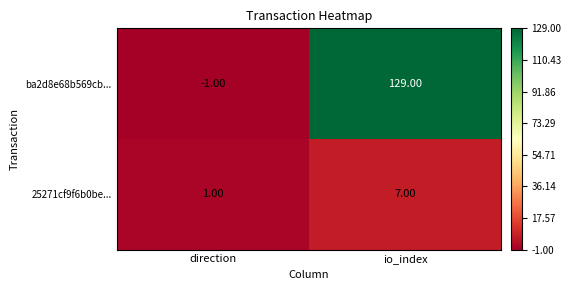

What is the difference between the 25271cf9f6b0be... values at io_index and direction?

6